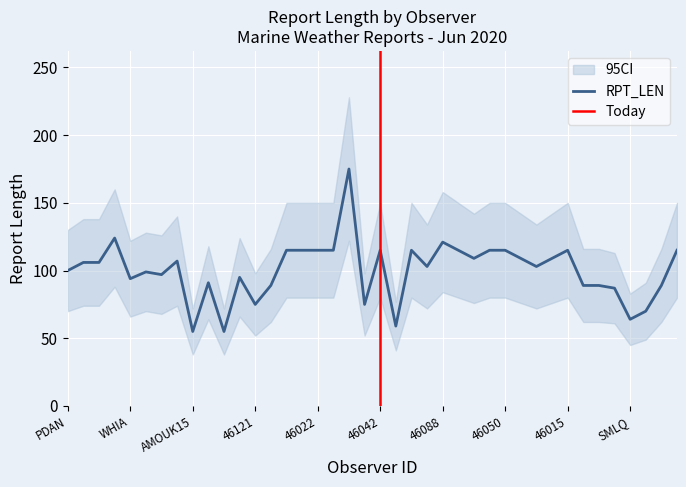

True or false: RPT_LEN has a value of 83 at 46088.

False